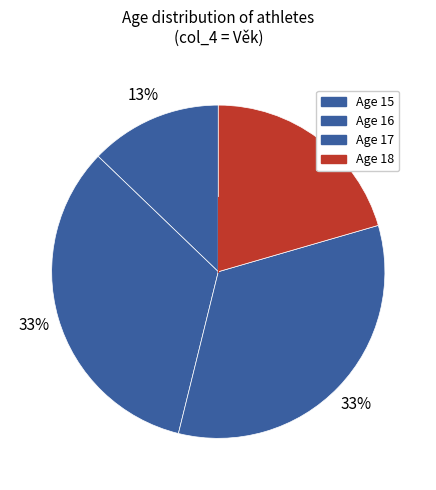

Count the number of slices in the pie.

4